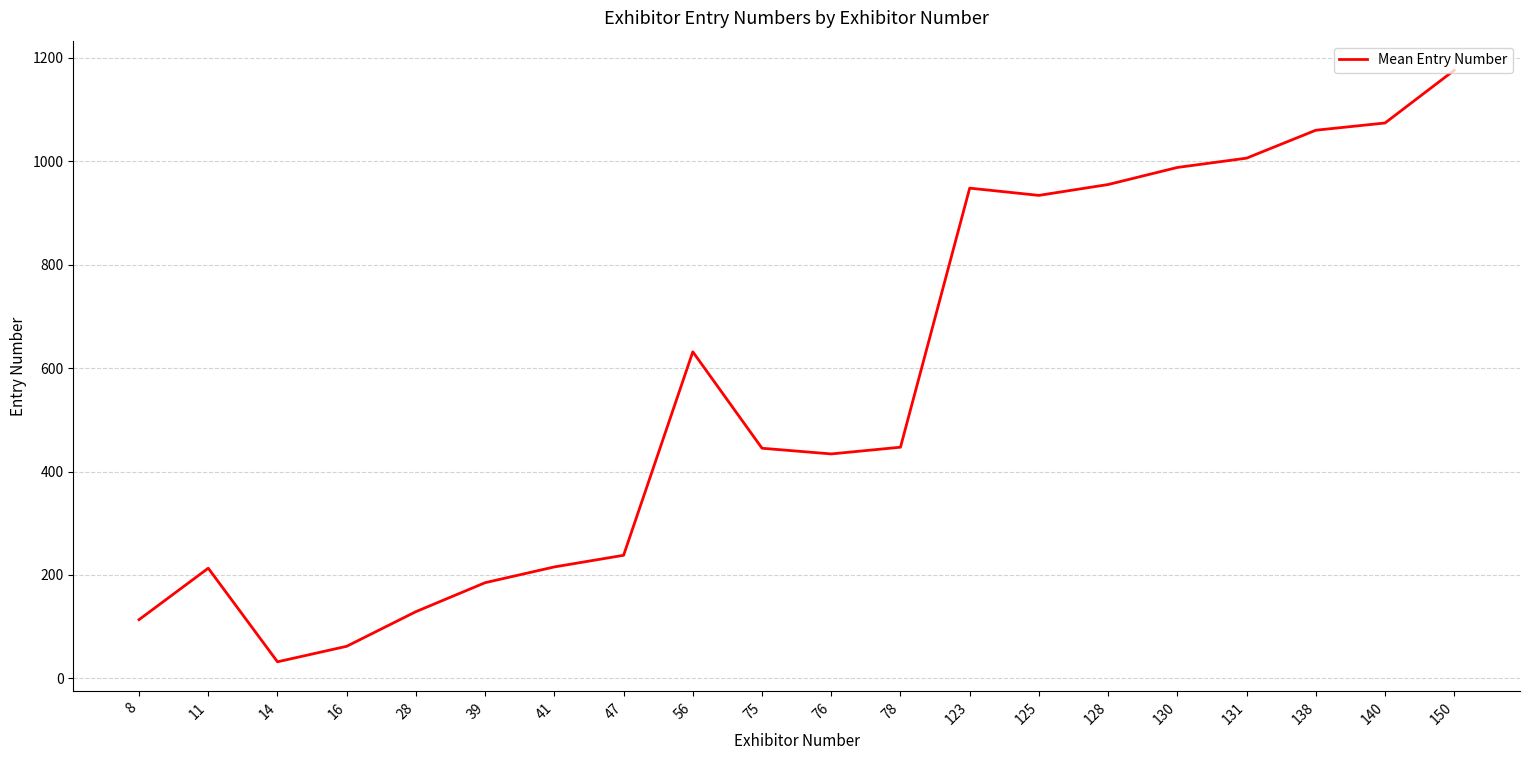

Approximately how many times larger is the value at 150 compared to 28?

9.1